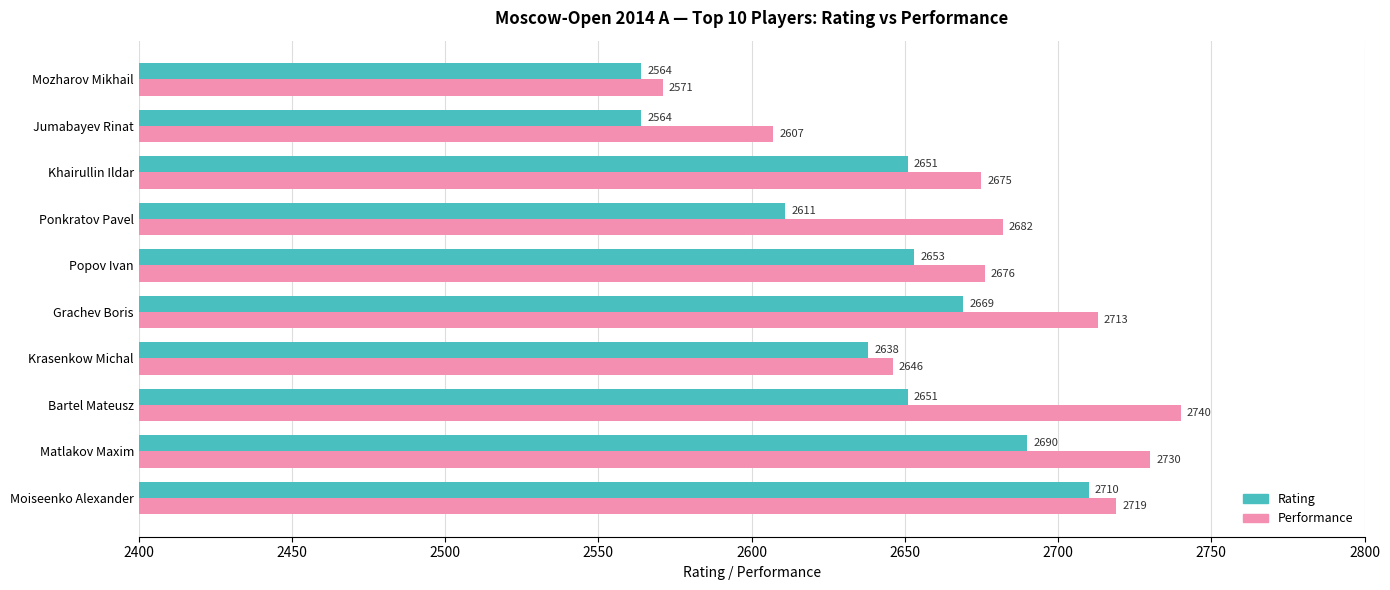

At how many categories does at least one series exceed 2650?

7